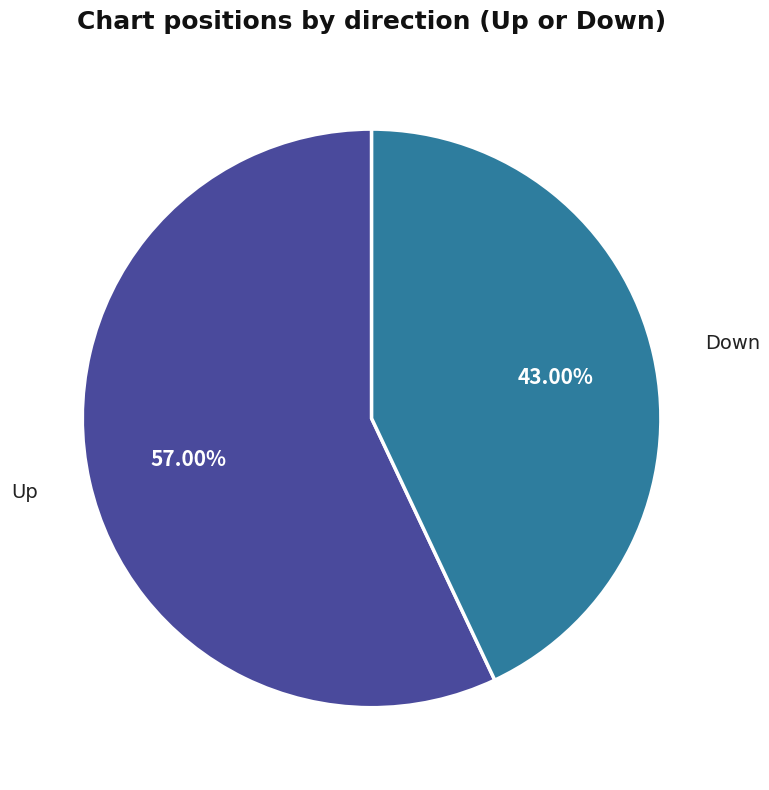

Approximately how many times larger is the value at Up compared to Down?

1.3